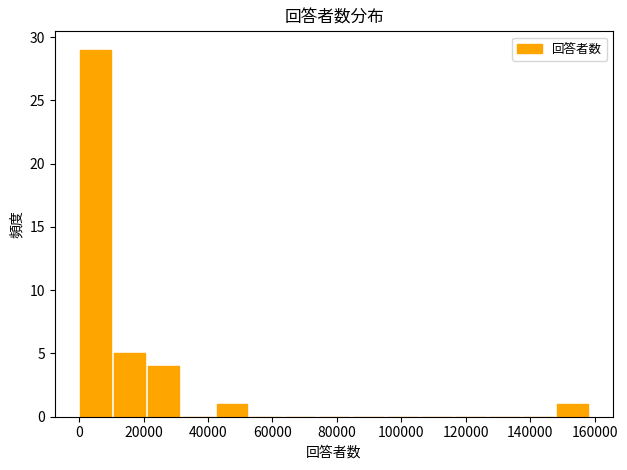

What is the height of the bar covering 148000 to 160000 on the x-axis? Neither the bar edges nor the heights are printed on the chart, so give them approximately, as read against the axes.

1